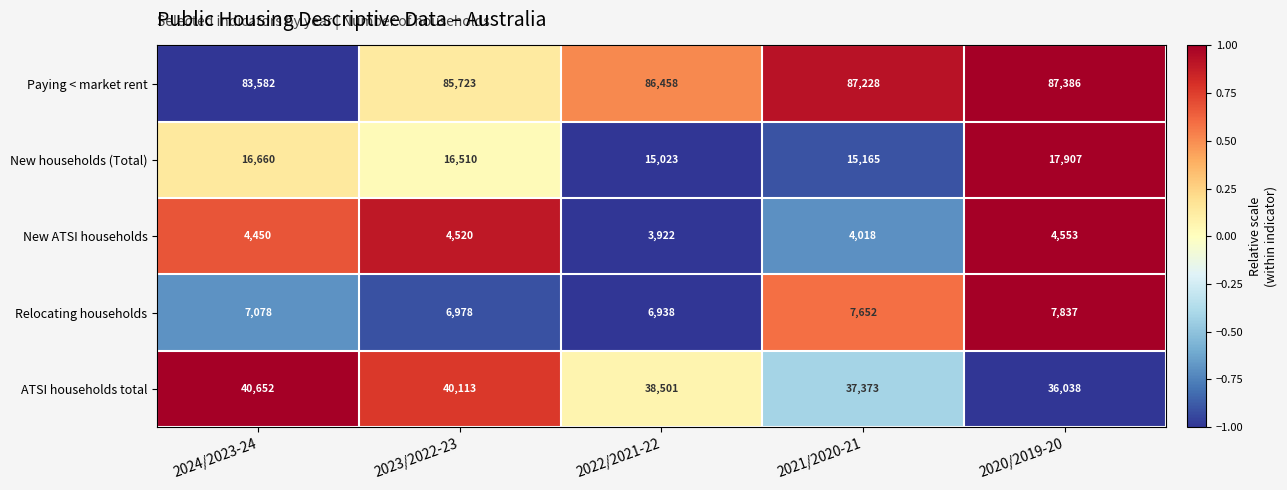

At which category is the sum across all series the highest?

2023/2022-23